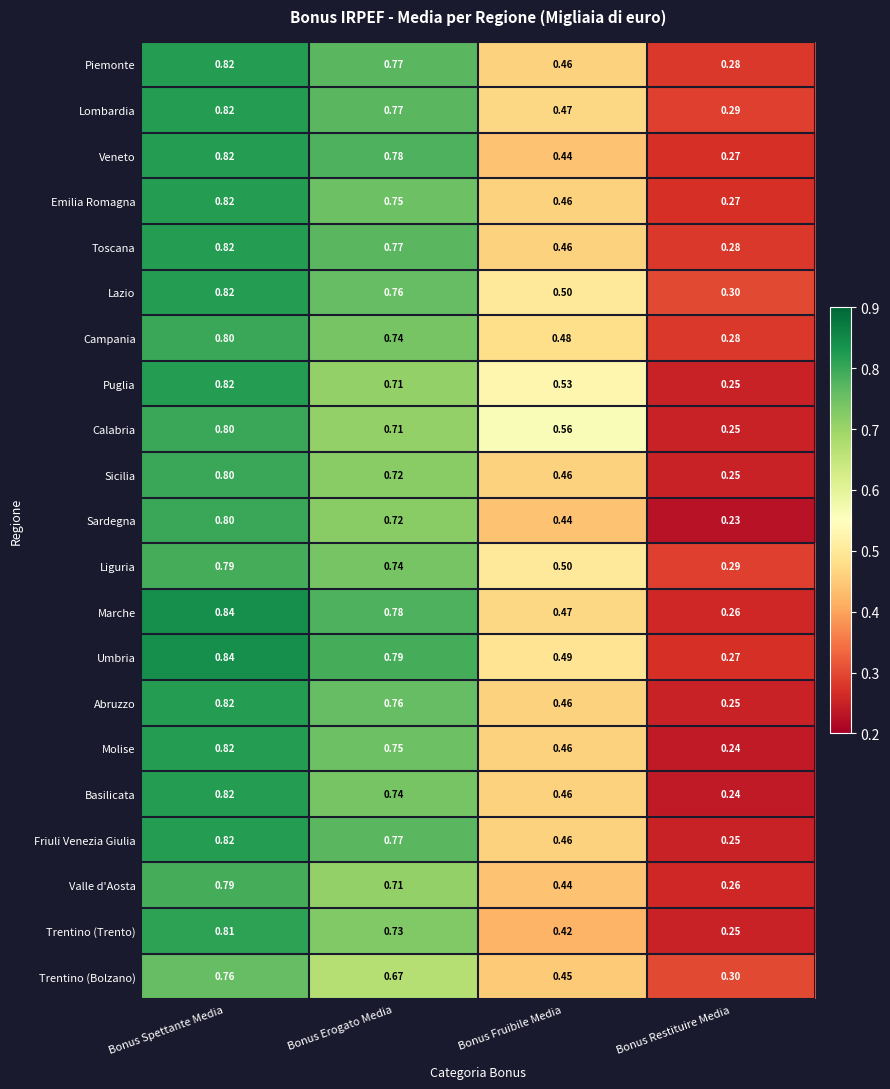

Where is Umbria nearest to the value 0?

Bonus Restituire Media